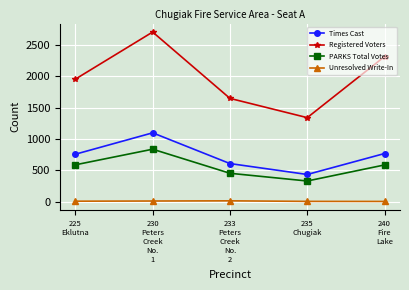

List the labels in order of Registered Voters value, smallest first.

235
Chugiak, 233
Peters
Creek
No.
2, 225
Eklutna, 240
Fire
Lake, 230
Peters
Creek
No.
1